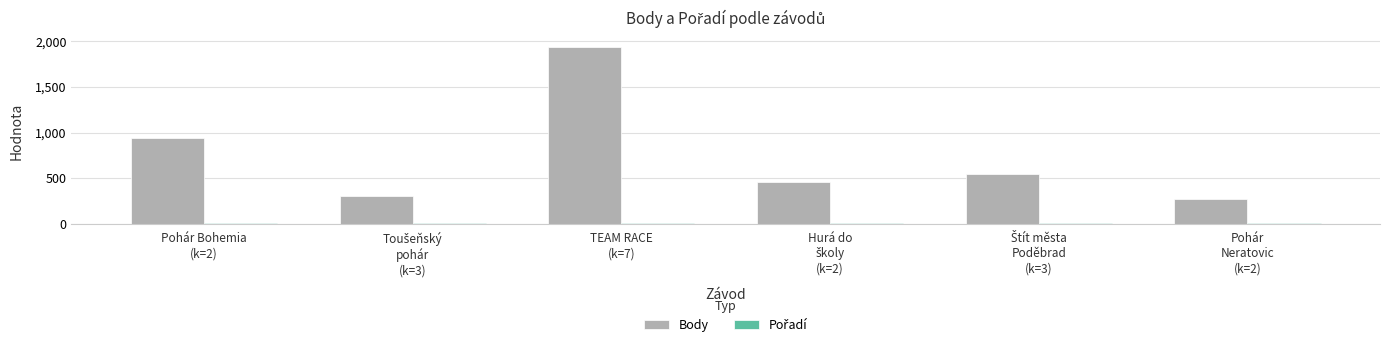

Count the number of categories in the chart.

6